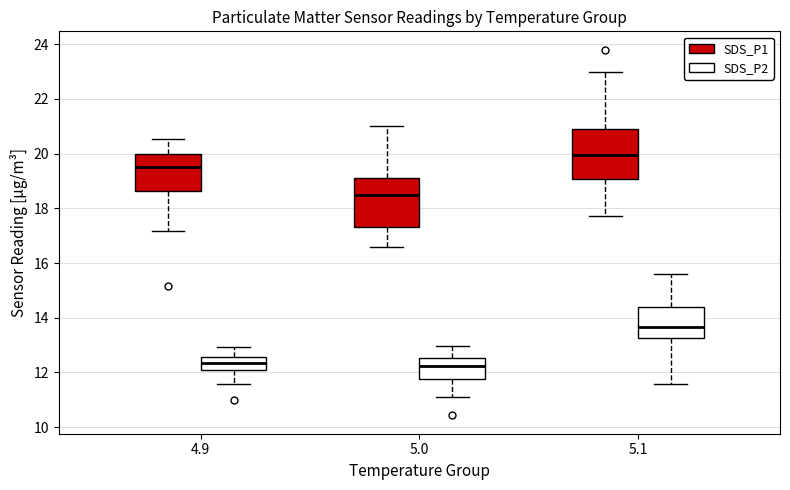

Where is the upper edge of the box for 5.1 (SDS_P2) on the y-axis? The values are not printed on the chart, so give them approximately, as read against the axis.

14.4